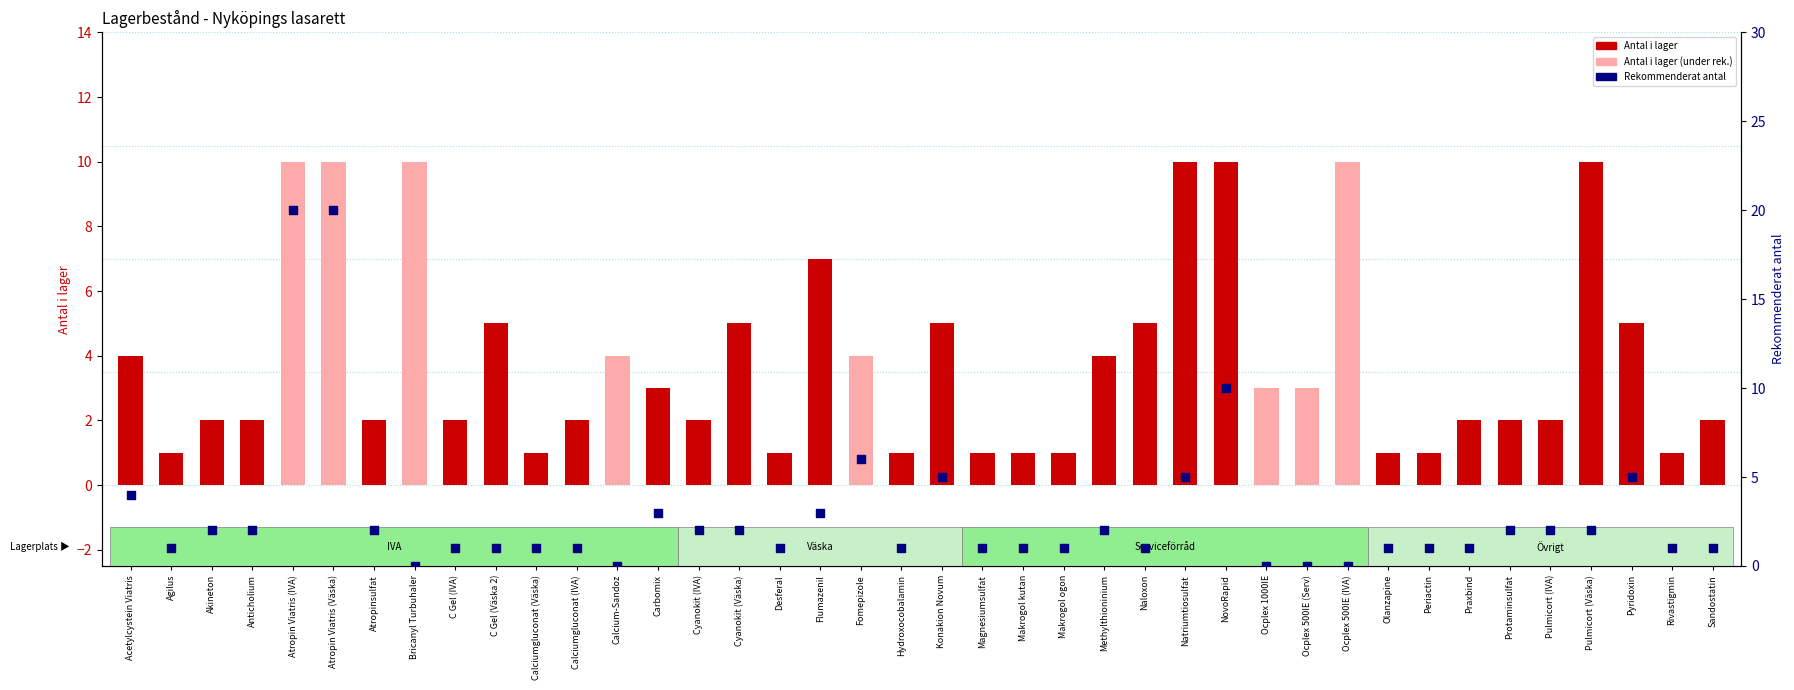

Is the value of Rekommenderat antal at Calciumgluconat (IVA) greater than the value of Antal i lager at Natriumtiosulfat?

No